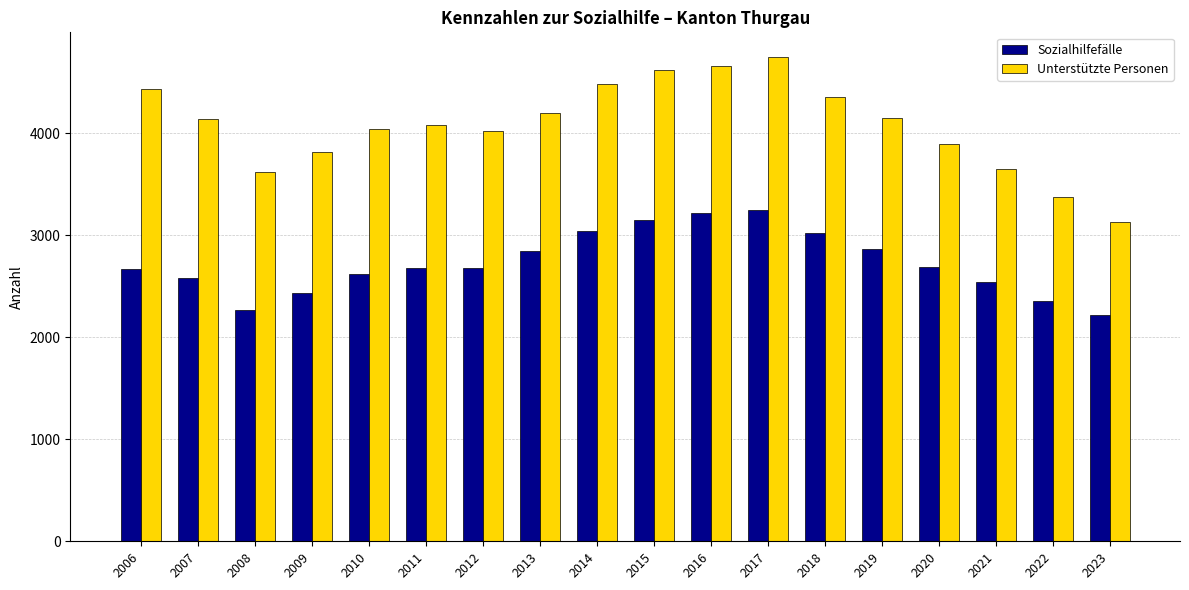

The value of Sozialhilfefälle at 2018 is 3024. True or false?

True